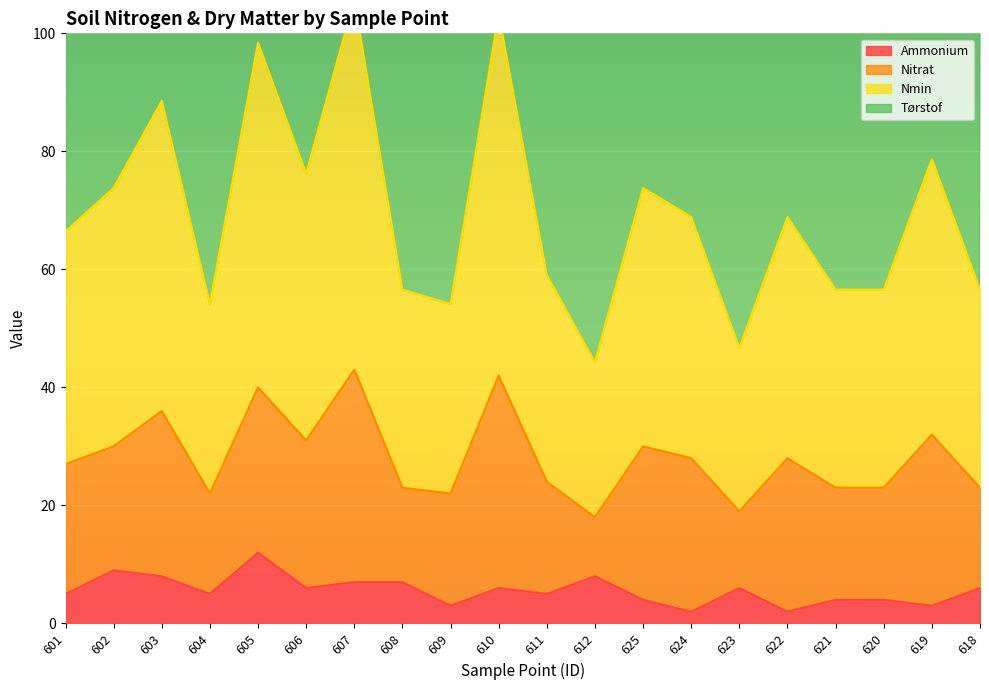

At which label does Ammonium reach its peak?

605